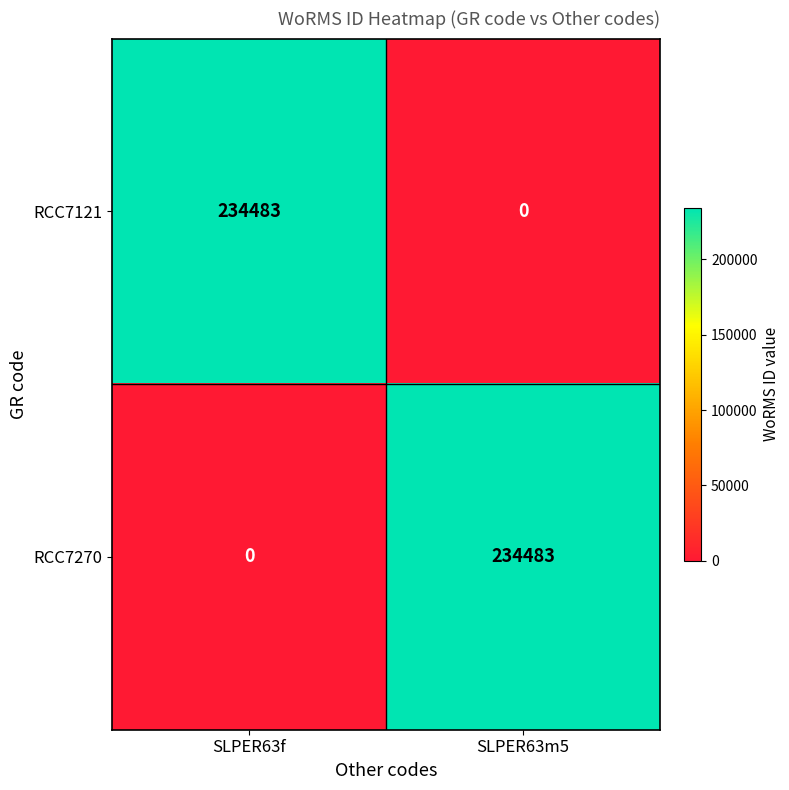

What is the difference between the RCC7121 values at SLPER63f and SLPER63m5?

234483